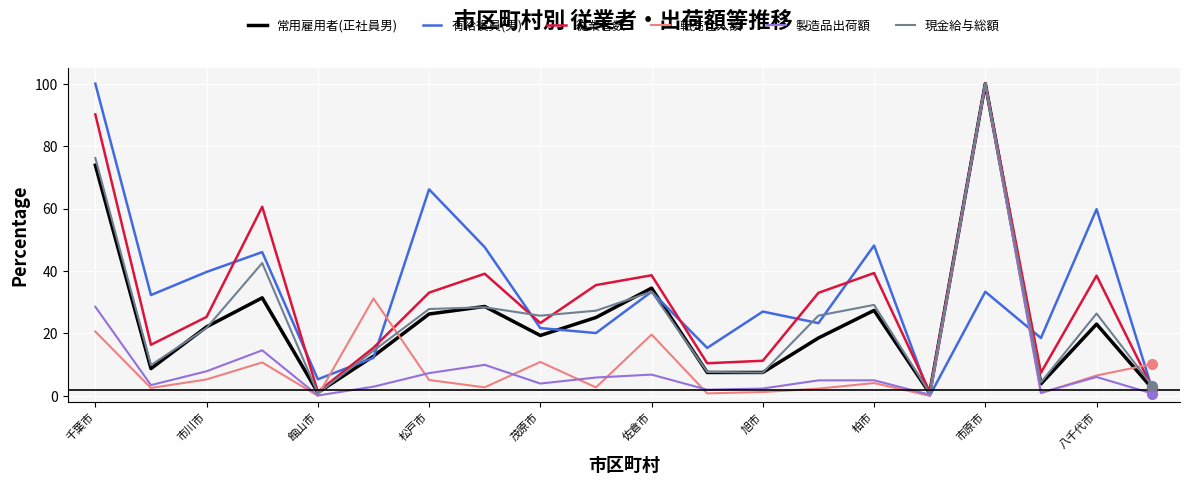

What is the greatest value displayed?

100.0